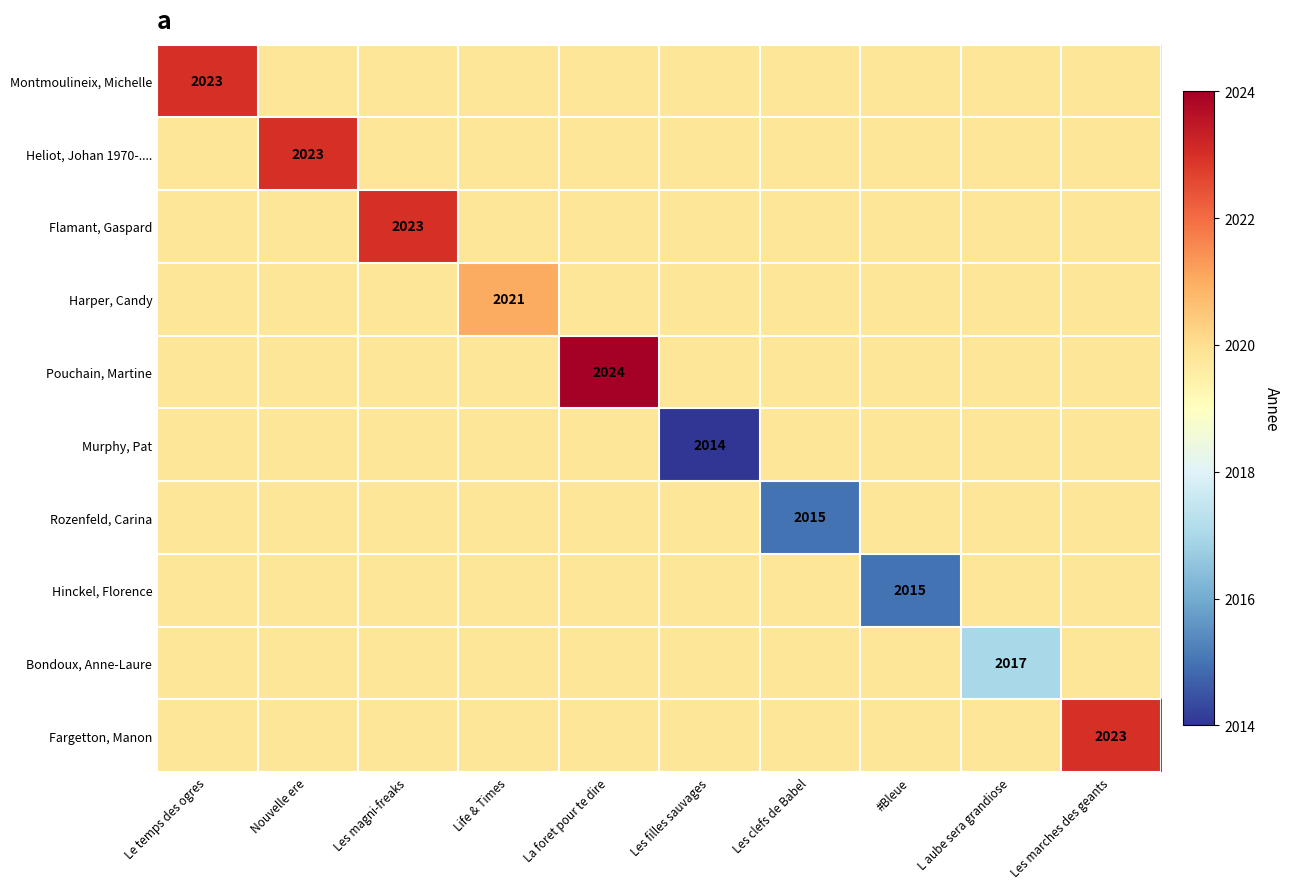

True or false: Heliot, Johan 1970-.... has a value of 1204.9 at Nouvelle ere.

False